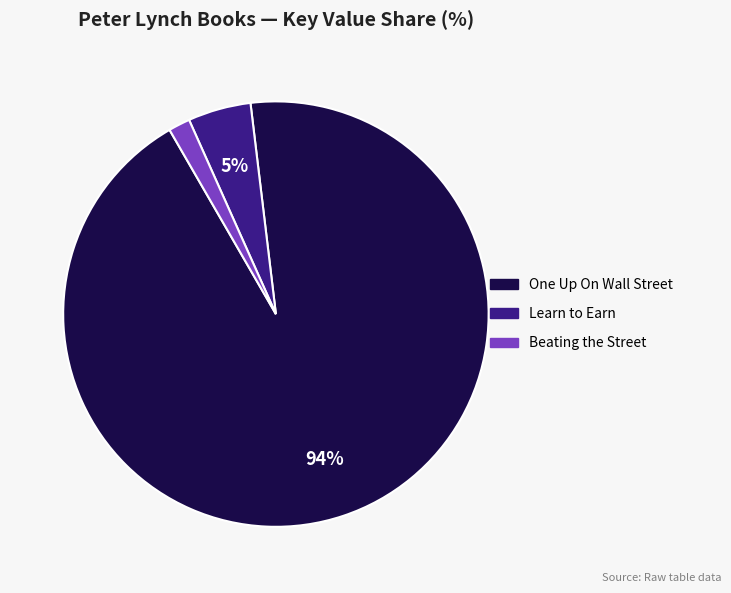

To the nearest percent, what is the combined percentage of Beating the Street and One Up On Wall Street?

95%